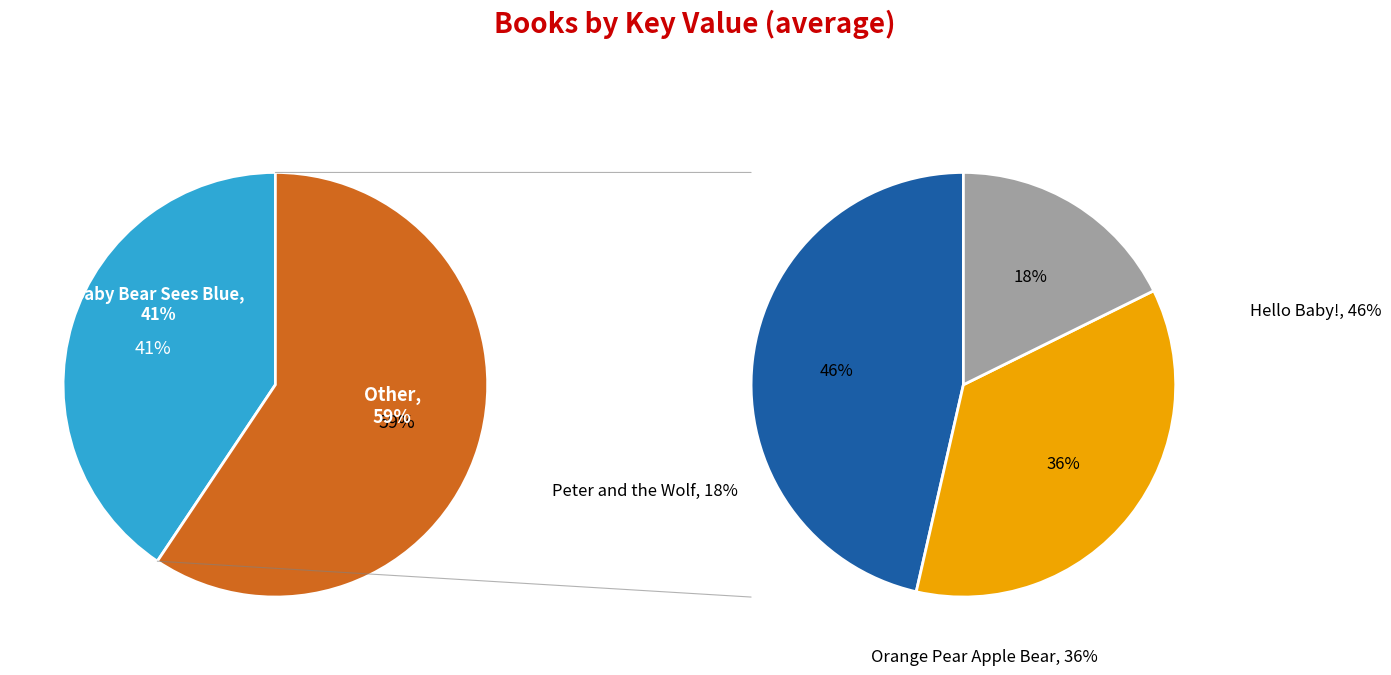

Does any single category account for the majority?

No